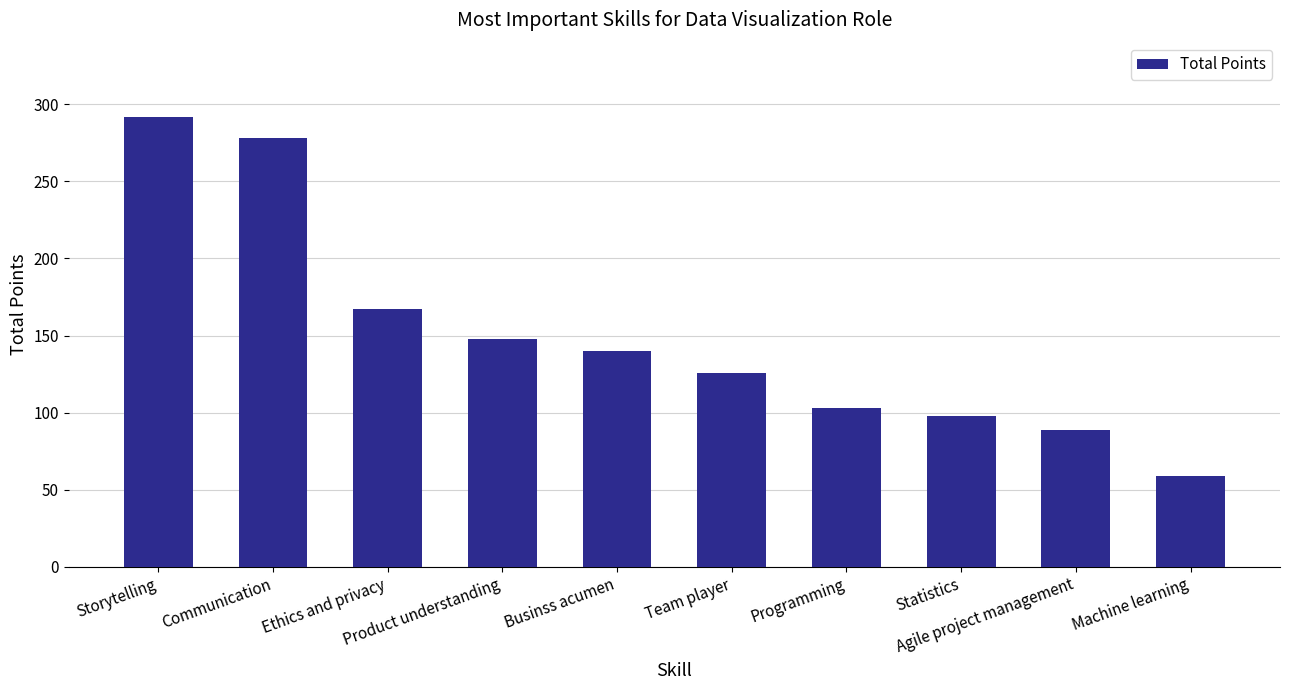

Reading right to left, what are all the values shown in this chart?

59	89	98	103	126	140	148	167	278	292